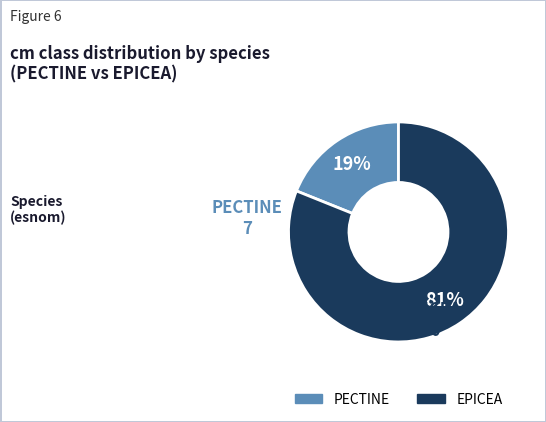

How many slices are in this pie chart?

2